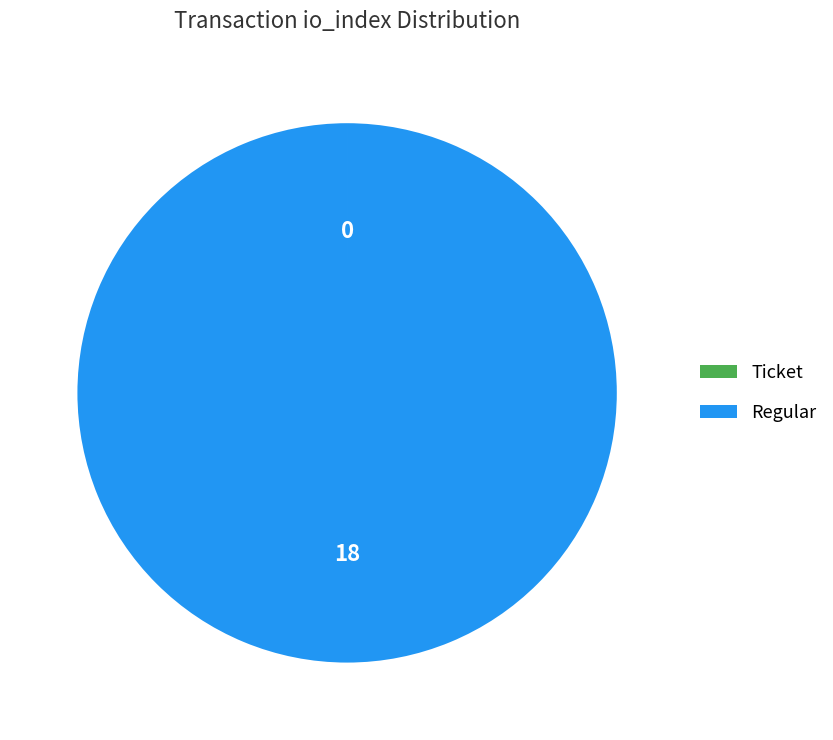

Which category accounts for the majority?

Regular